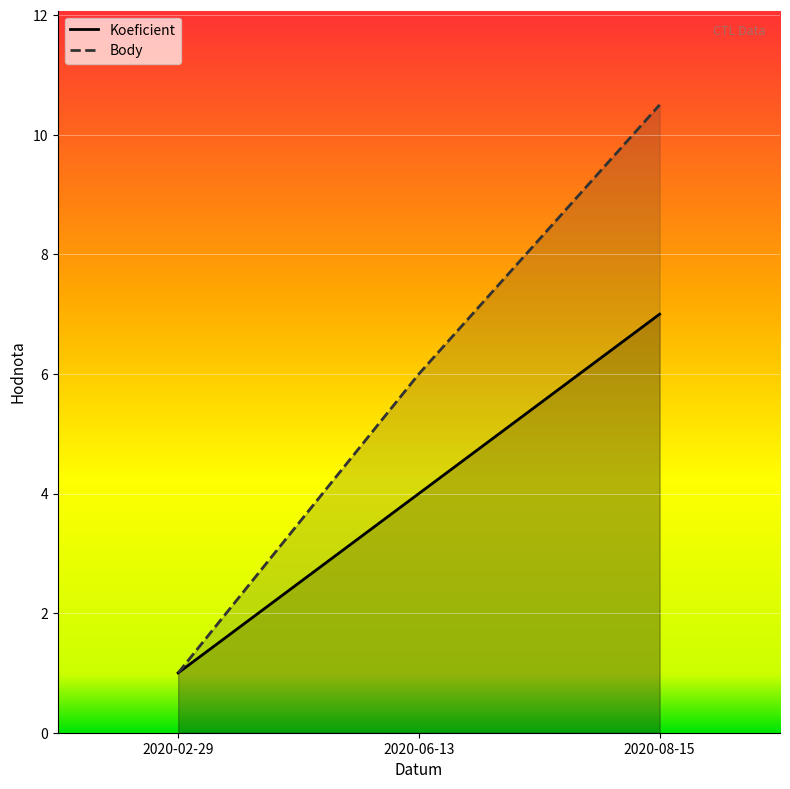

What is the difference between the maximum and minimum values in the Body series?

9.5